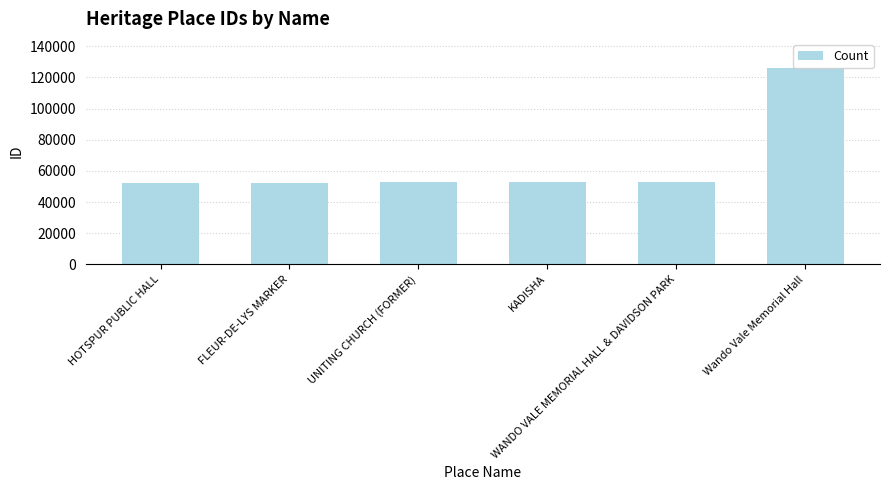

What is the value of the 4th bar from the left?

52876